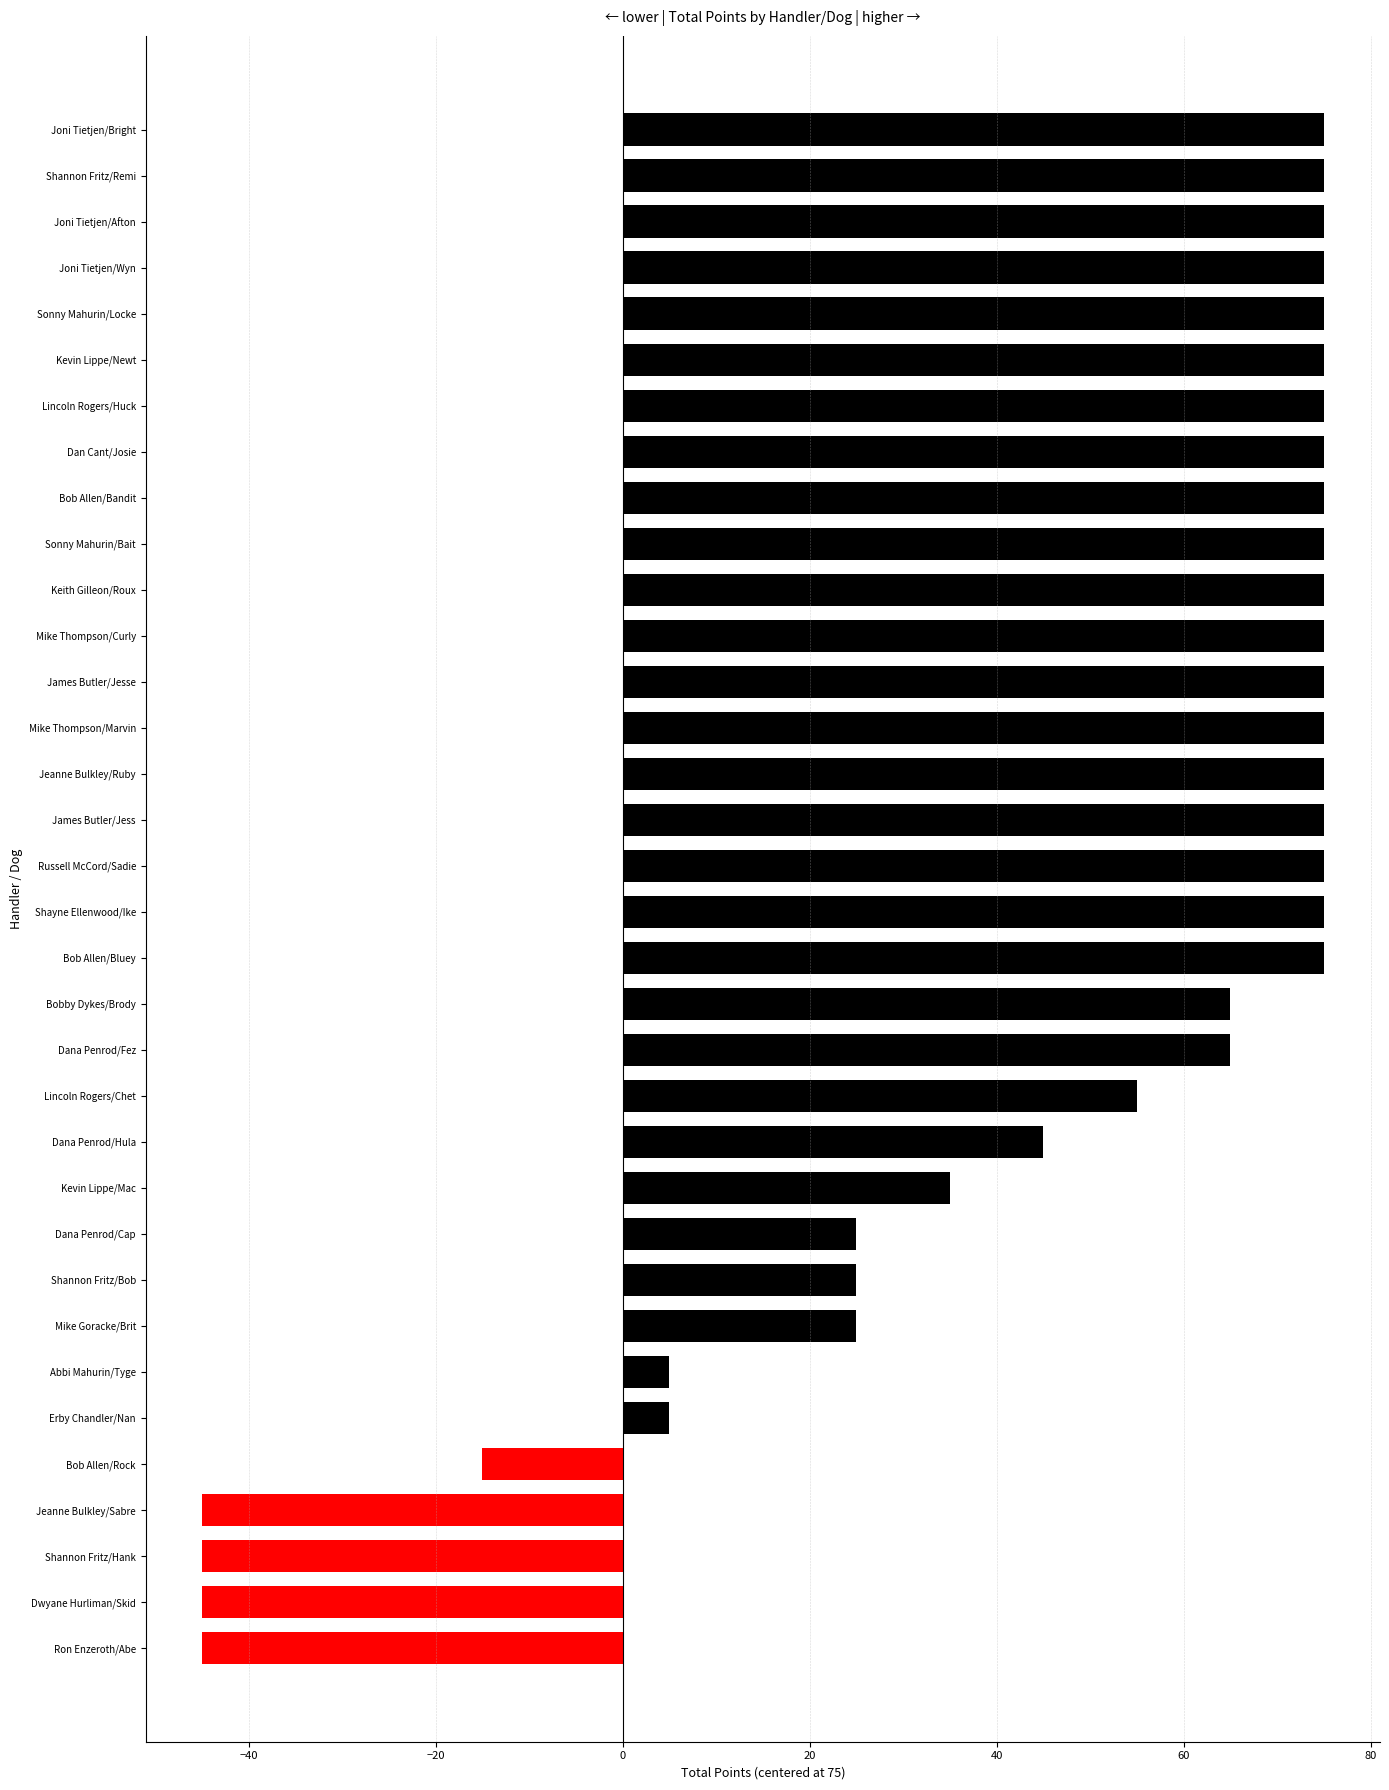

Which has a higher value, Kevin Lippe/Newt or Erby Chandler/Nan?

Kevin Lippe/Newt